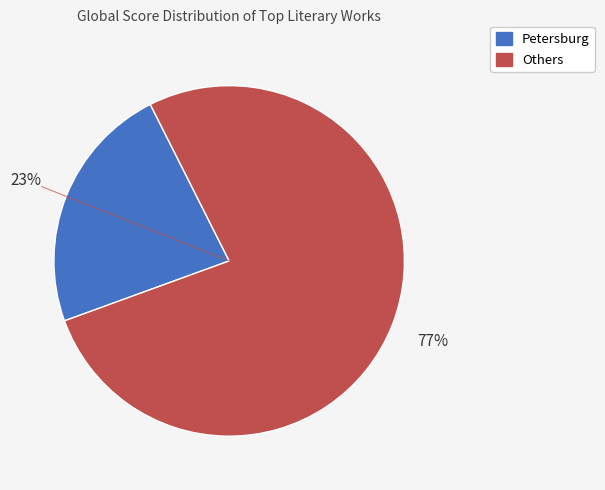

To the nearest percent, what is the difference between the largest and smallest slice percentages?

54%